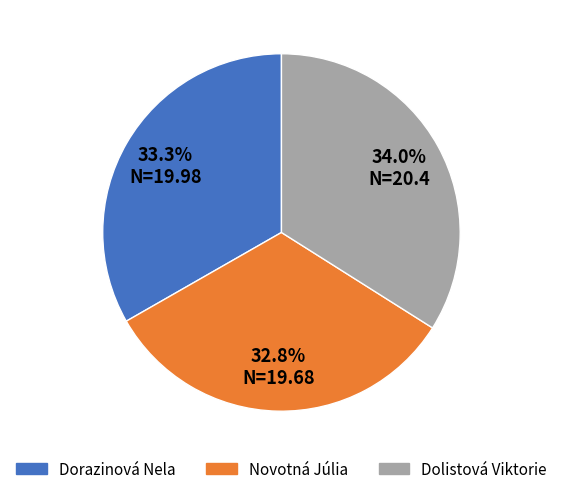

Combined, what portion of the pie is Dorazinová Nela and Novotná Júlia?

66.0%